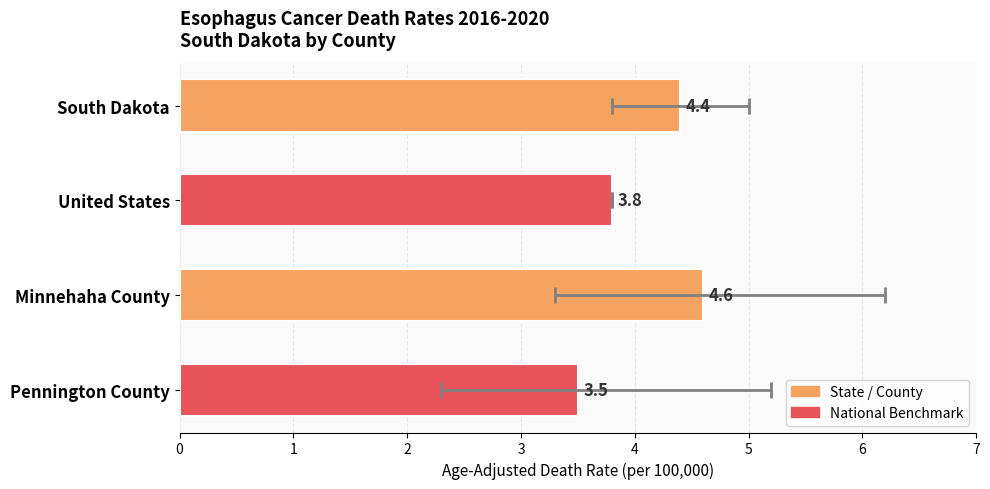

How many bars are there in total?

4